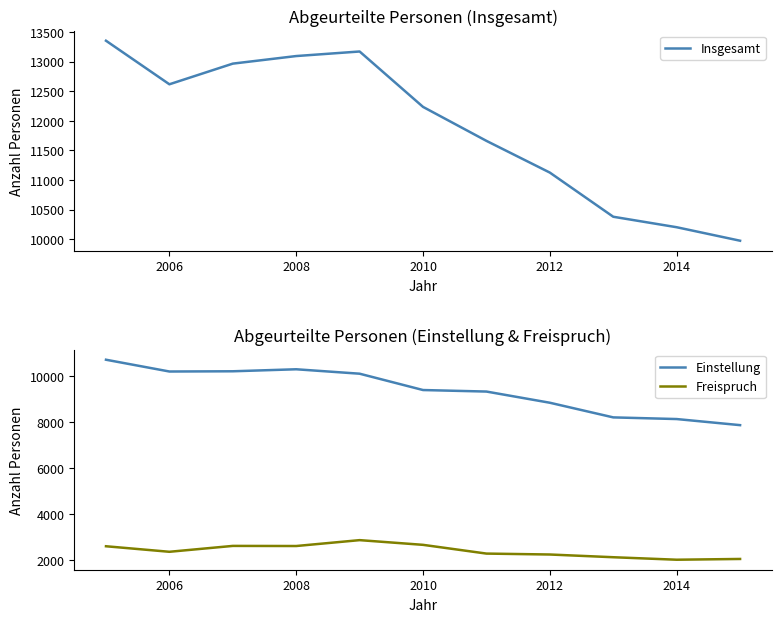

In Insgesamt, how many points are higher than both neighbors (excluding endpoints)?

1